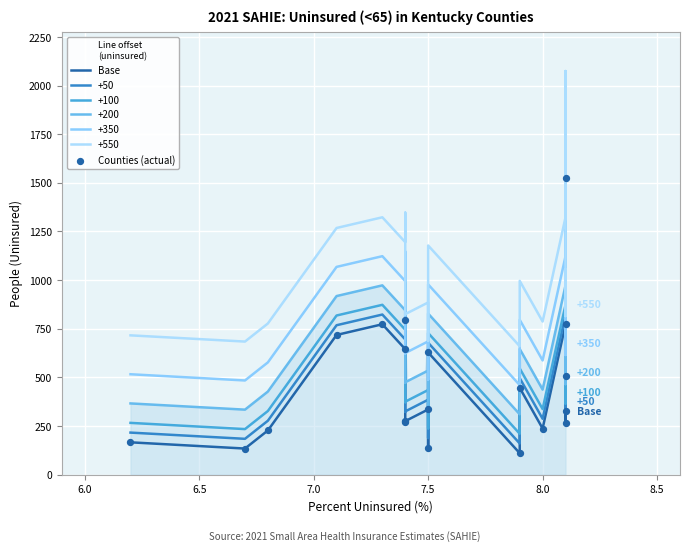

Which series has the widest spread of Y values?

Base